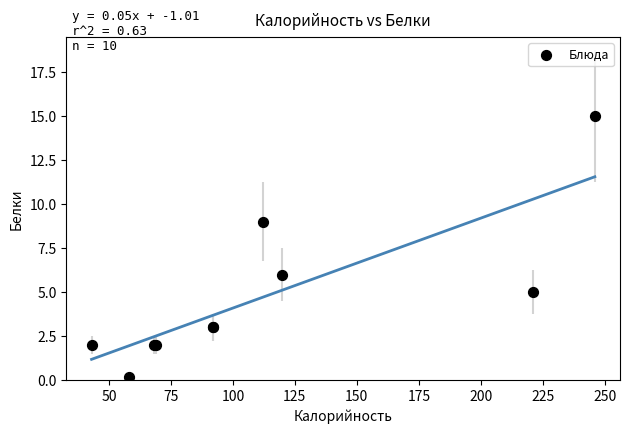

What Y value in the scatter plot is closest to 7?

6.0